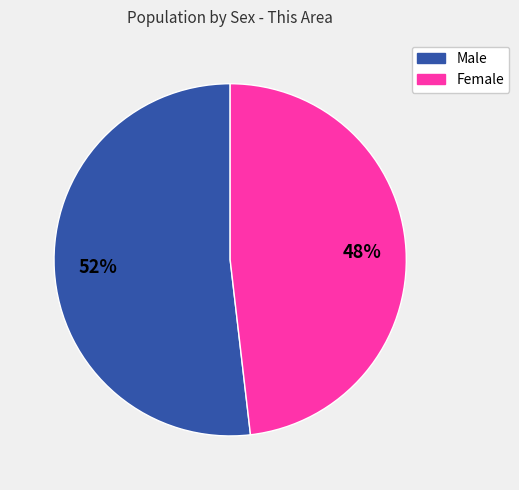

To the nearest percent, what portion does Female represent?

48%